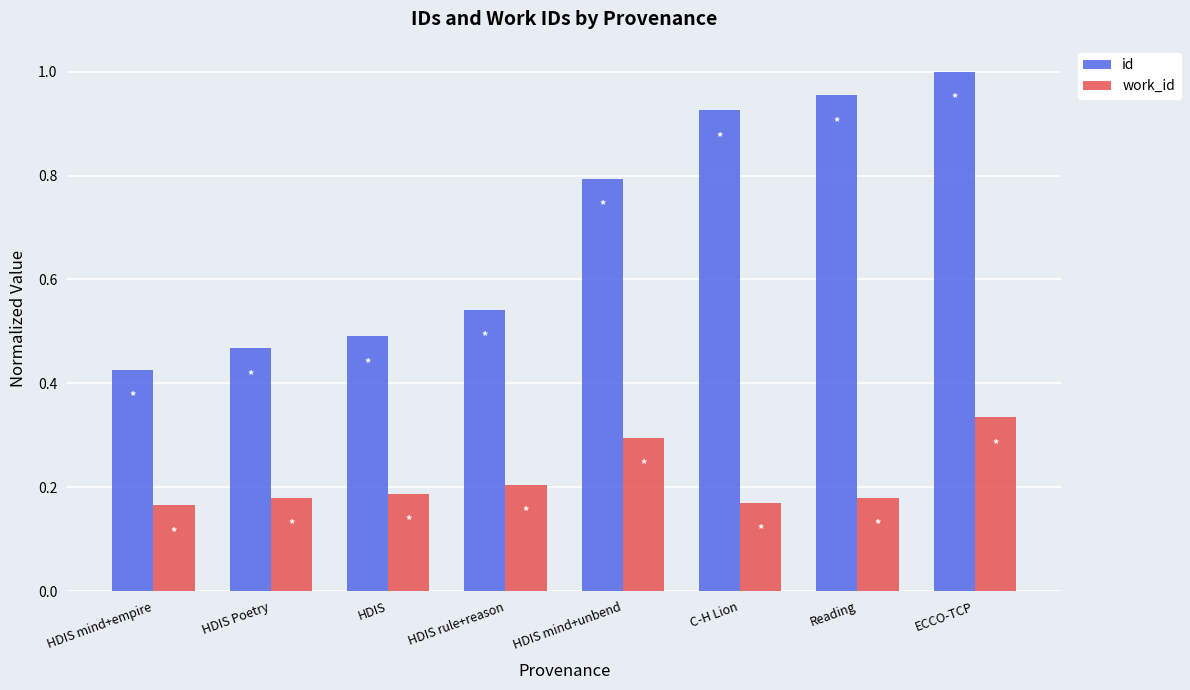

Count the number of categories in the chart.

8